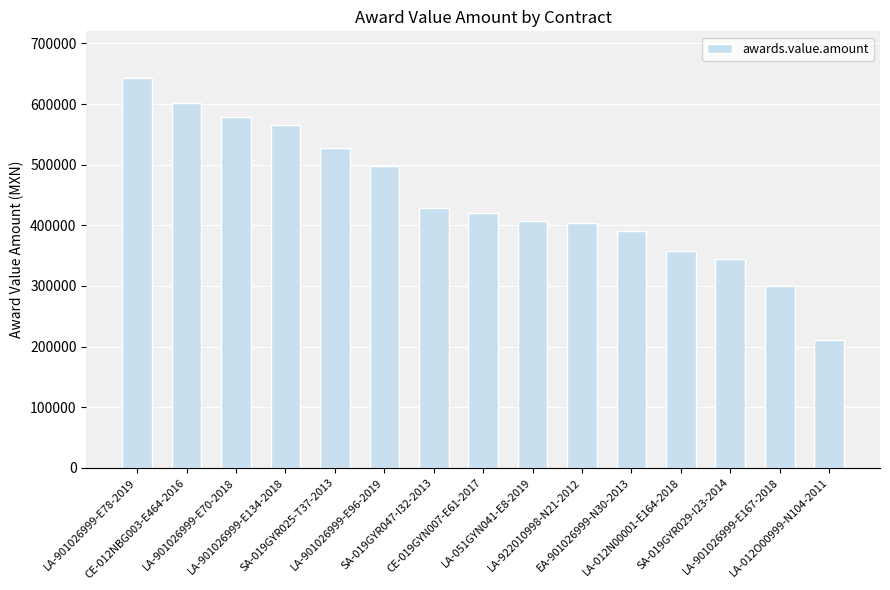

What is the maximum value shown in the chart?

642693.6